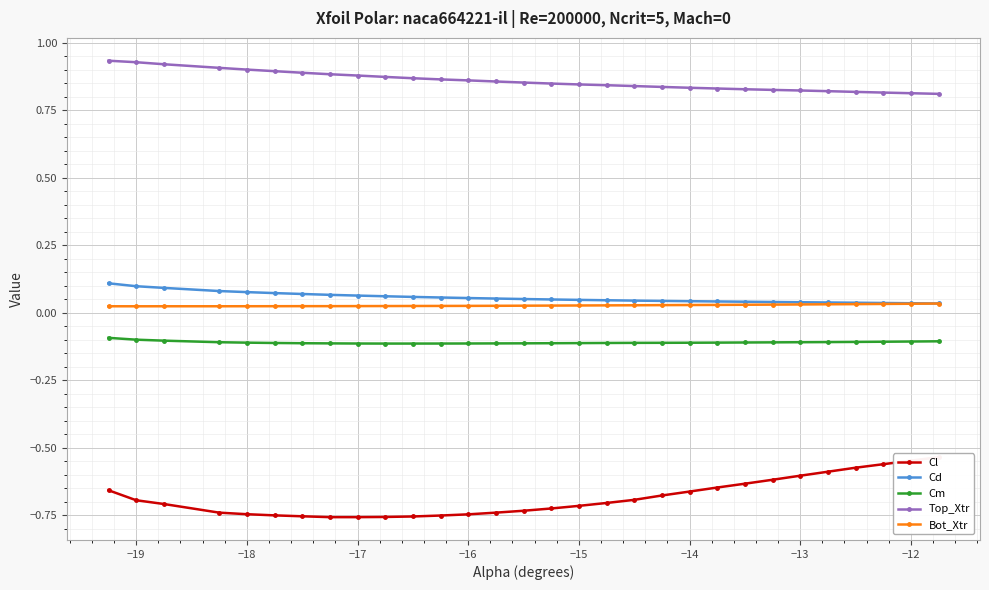

The value of Bot_Xtr at −13 is 0.1. True or false?

False